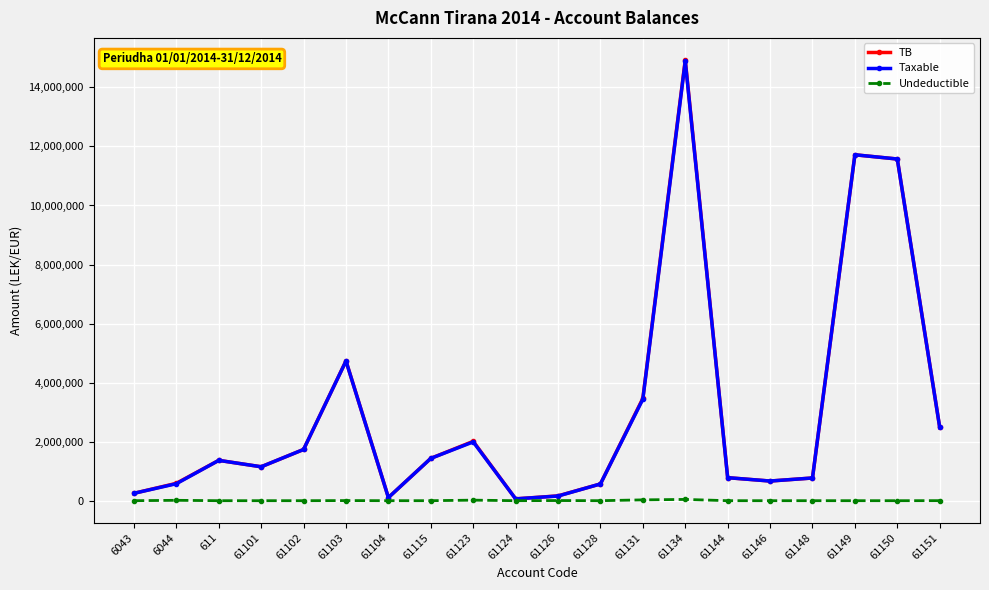

At which category is the sum across all series the highest?

61134